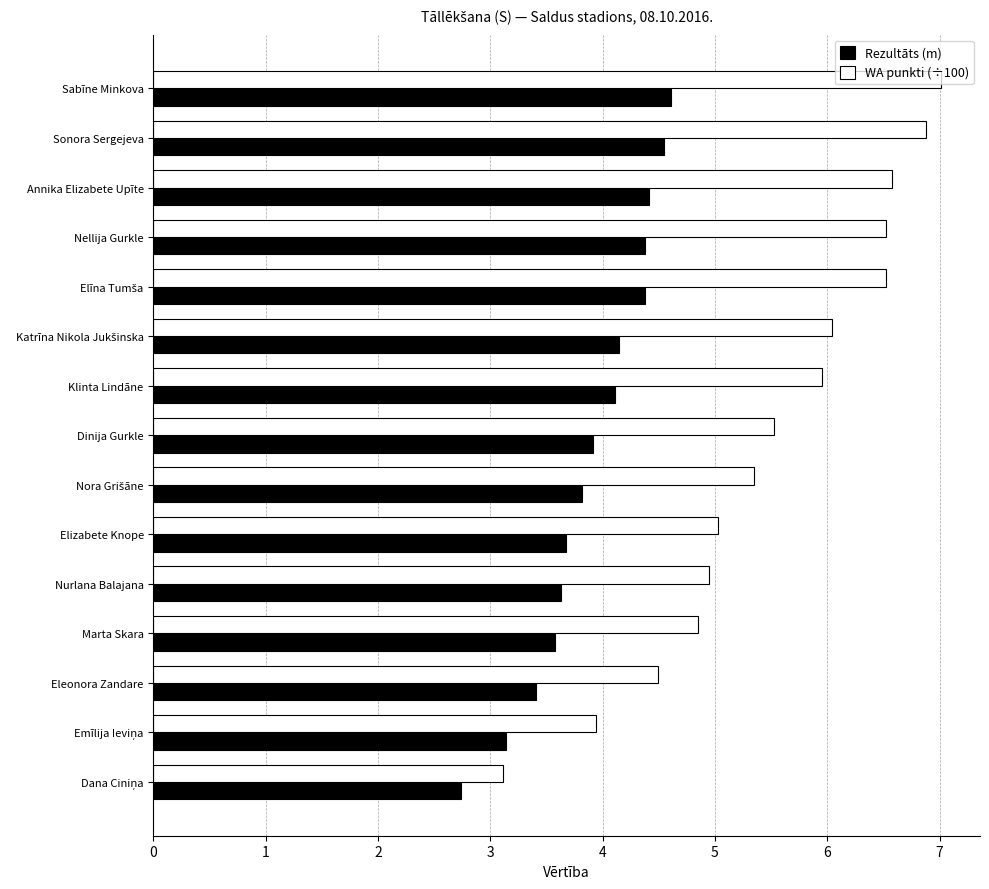

What is the minimum value for WA punkti (÷100)?

3.1